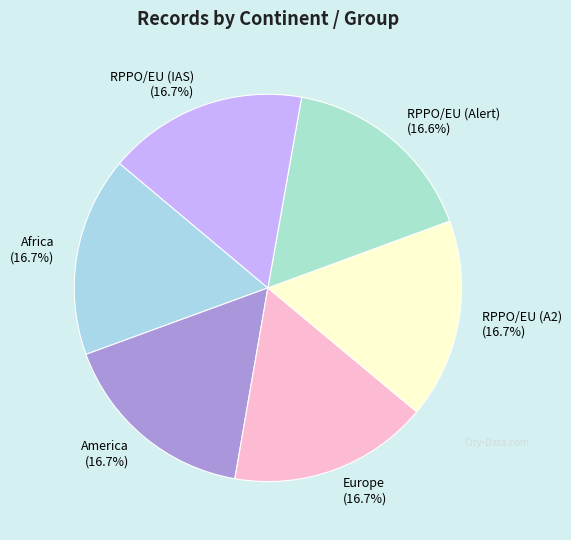

Is it true that RPPO/EU (A2) is 27% of the pie?

False